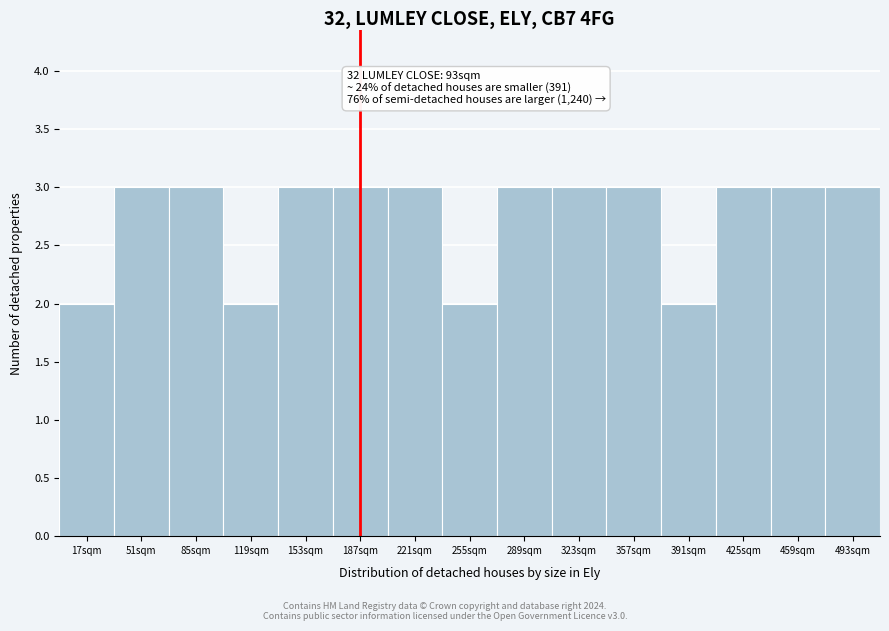

Reading left to right, what are all the values shown in this chart?

17sqm=2	51sqm=3	85sqm=3	119sqm=2	153sqm=3	187sqm=3	221sqm=3	255sqm=2	289sqm=3	323sqm=3	357sqm=3	391sqm=2	425sqm=3	459sqm=3	493sqm=3